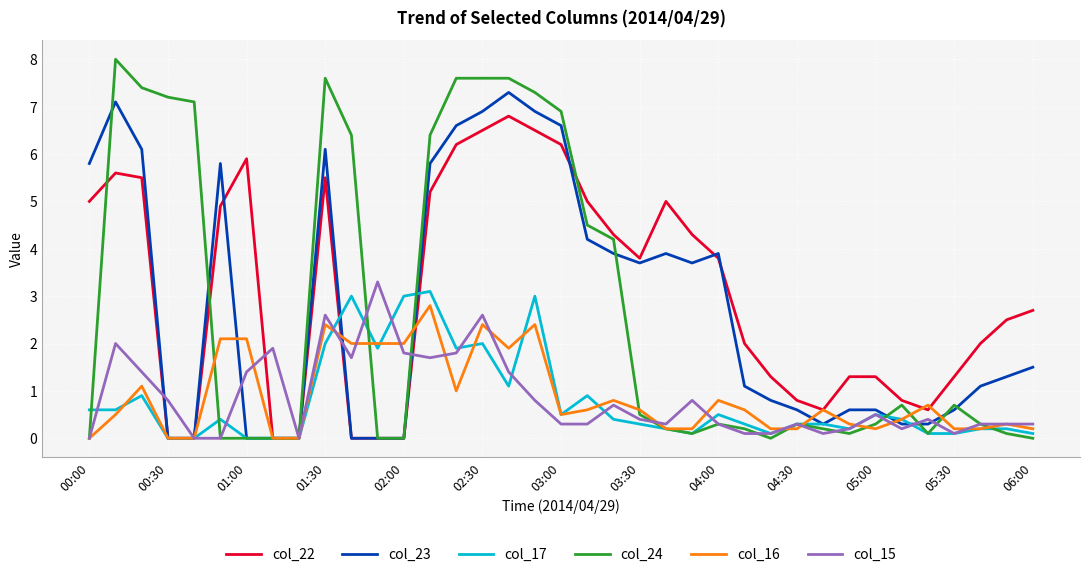

Which series has the largest range (max minus min)?

col_24